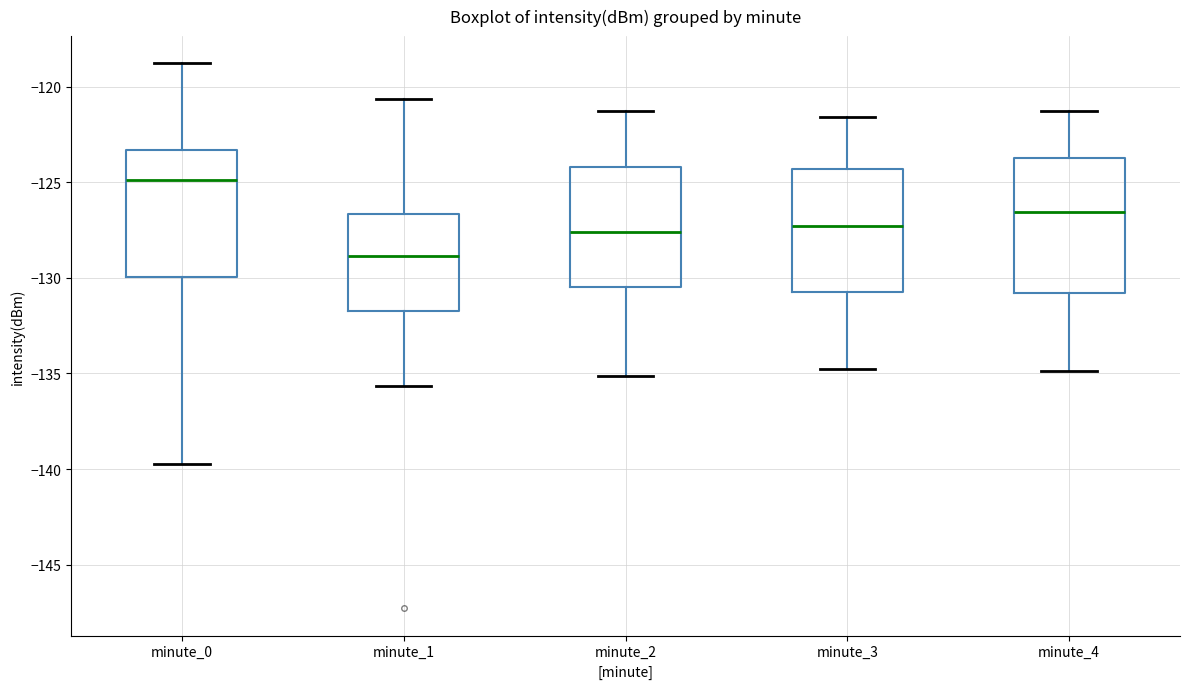

Which box has the lowest median line?

minute_1